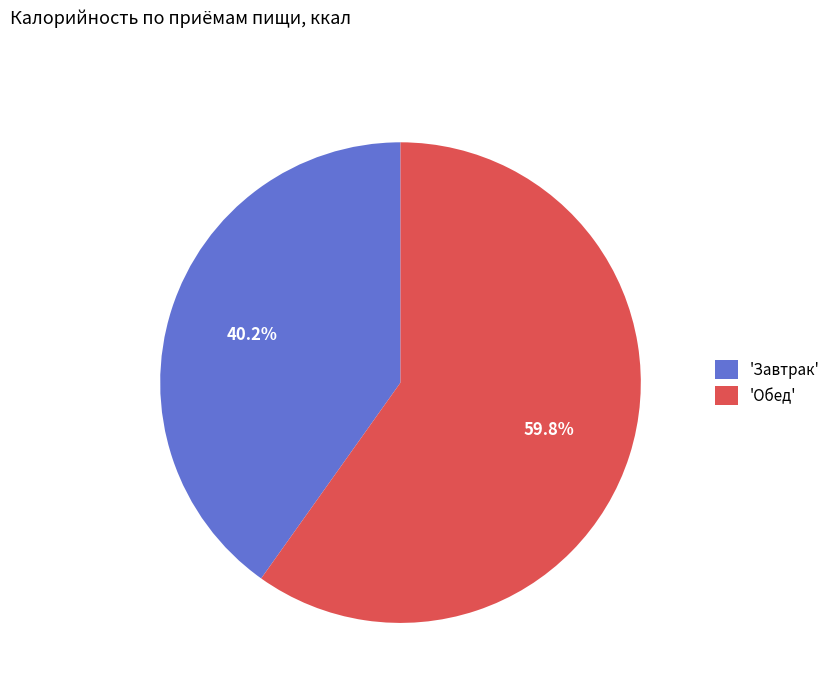

Do 'Обед' and 'Завтрак' together represent more than half of the pie?

Yes